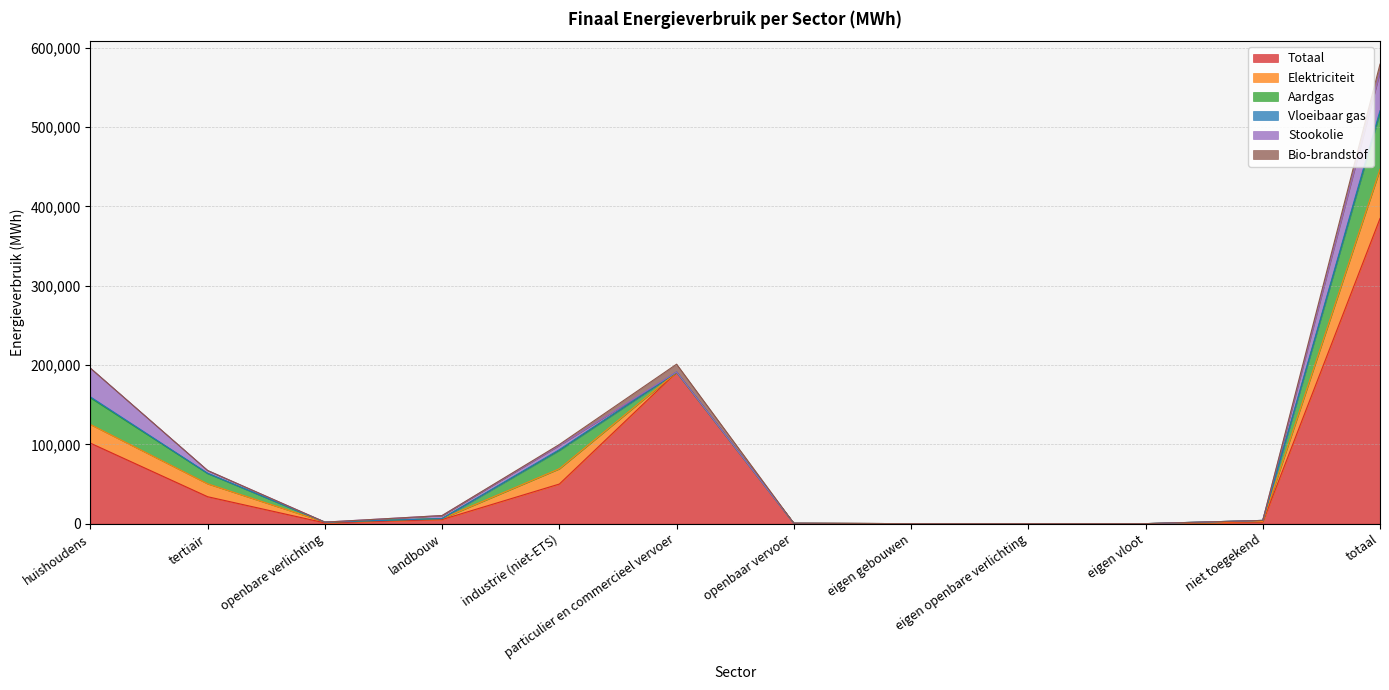

How many series are shown in this chart?

6